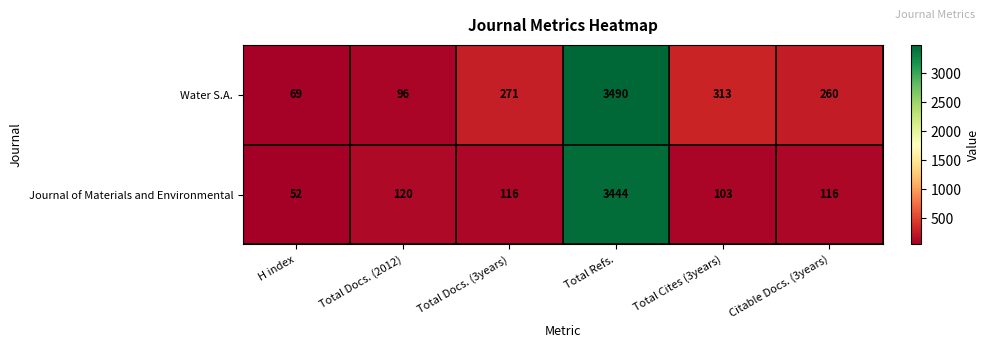

How many distinct data groups are displayed?

2